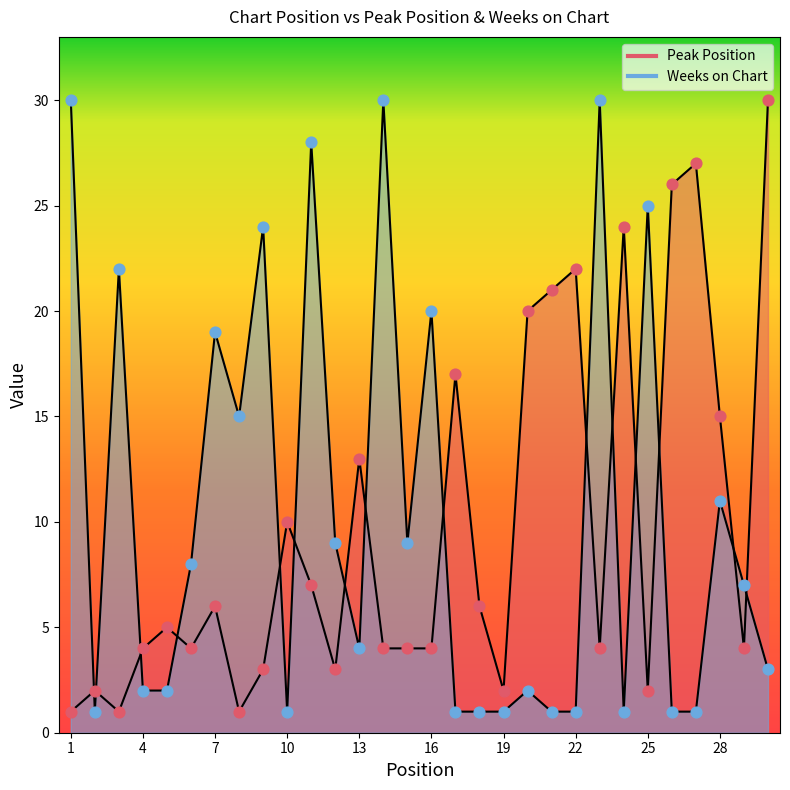

At which category is the sum across all series the highest?

11